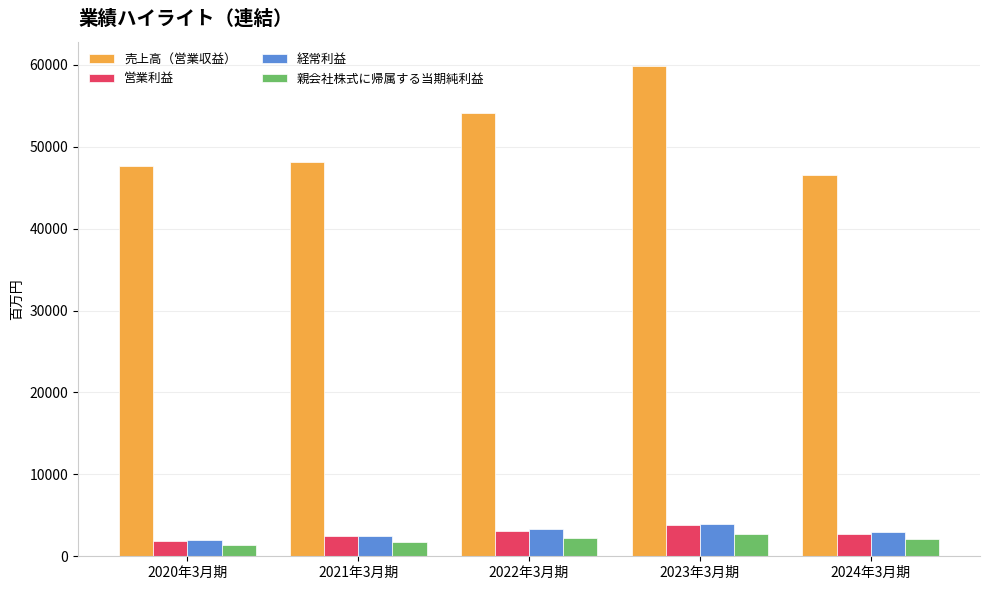

What position from the left is 2023年3月期?

4